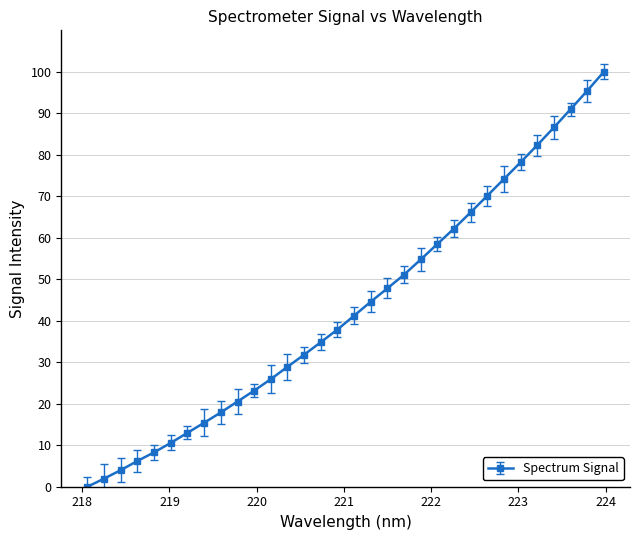

How many data points does each series have?

32